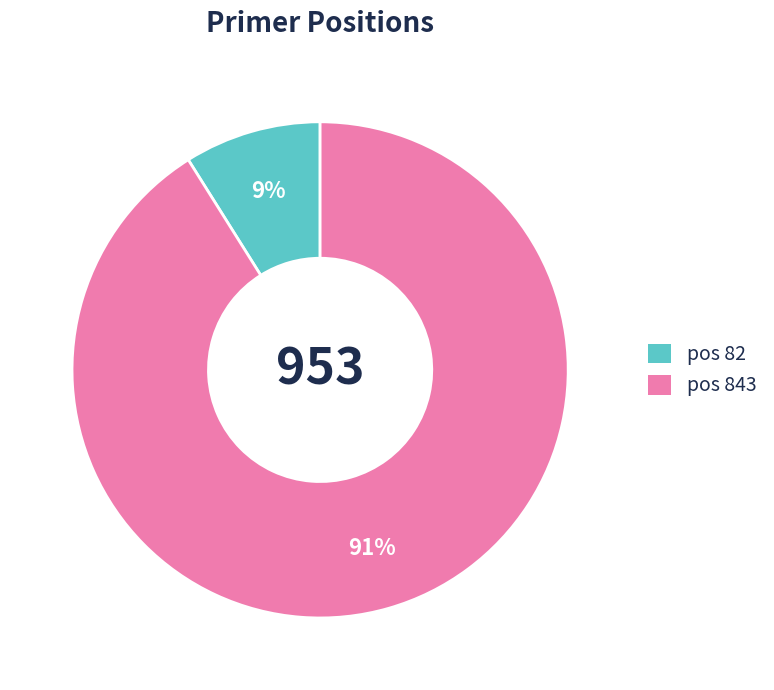

Is there a majority slice in this chart?

Yes